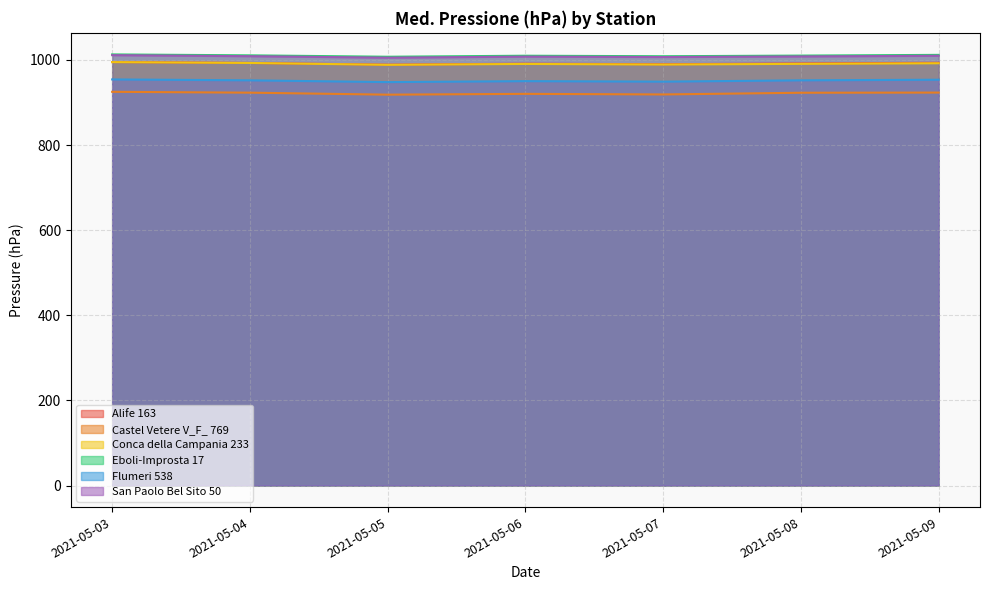

True or false: Alife 163 and San Paolo Bel Sito 50 intersect in this chart.

False